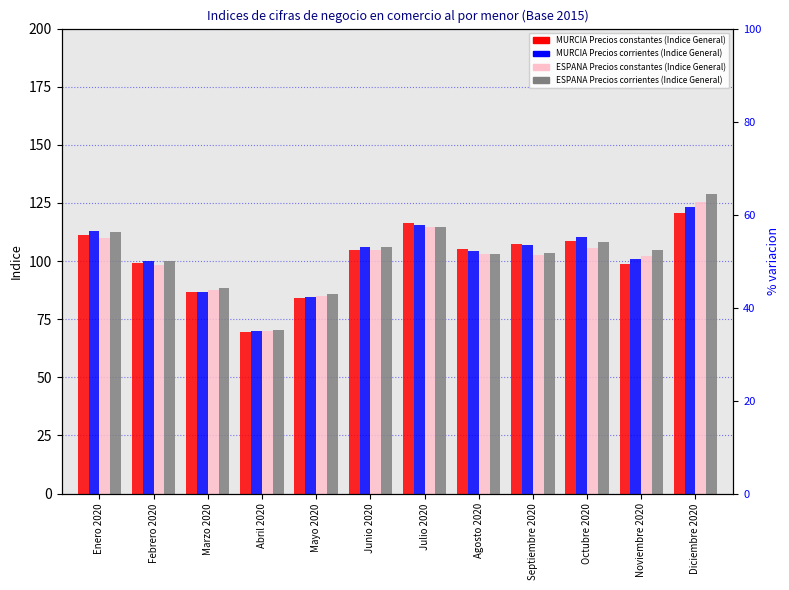

What is the label of the 7th bar from the right?

Junio 2020